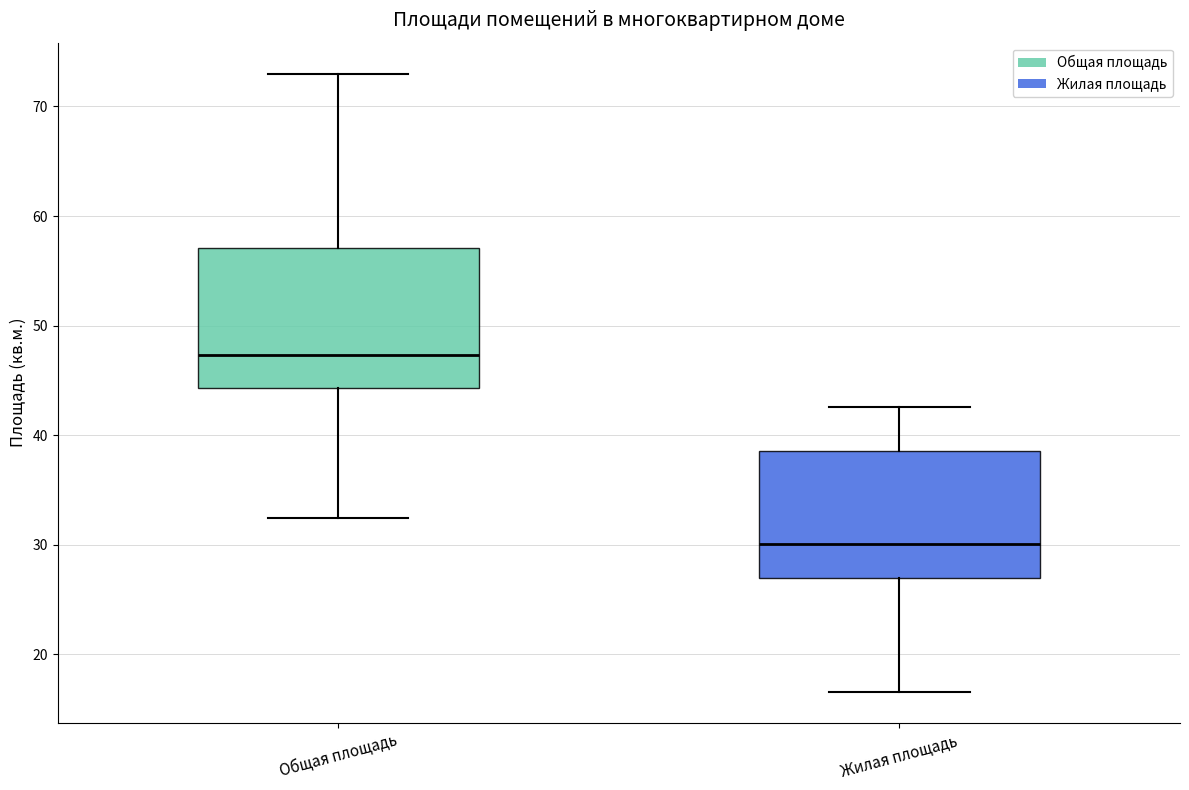

Where does the lower whisker of the box for Жилая площадь end on the y-axis? The values are not printed on the chart, so give them approximately, as read against the axis.

17